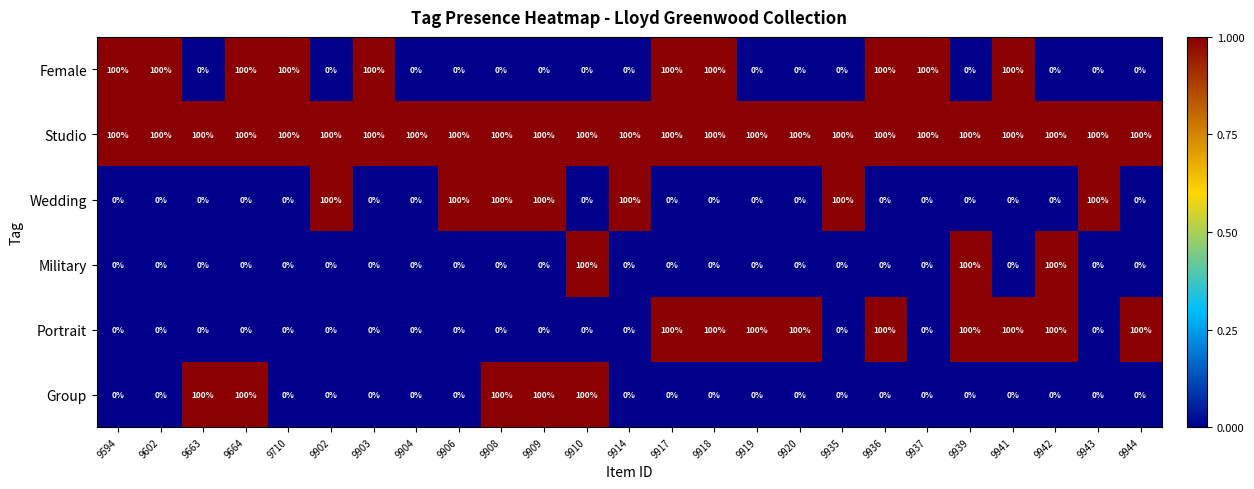

What is the greatest value displayed?

100